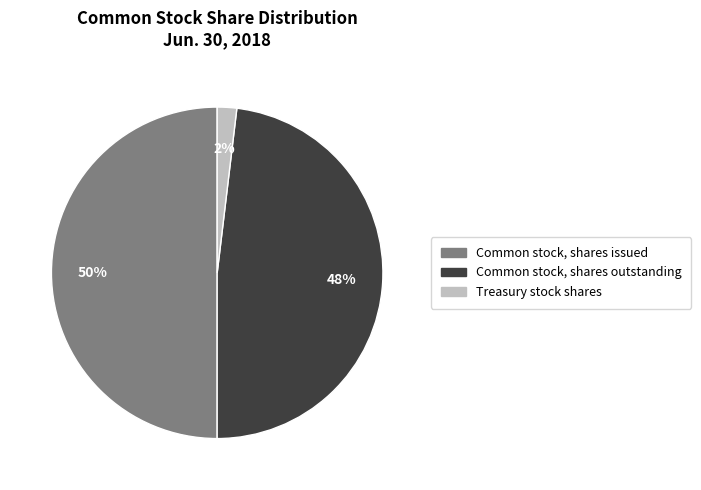

To the nearest percent, what is the difference between the largest and smallest slice percentages?

48%